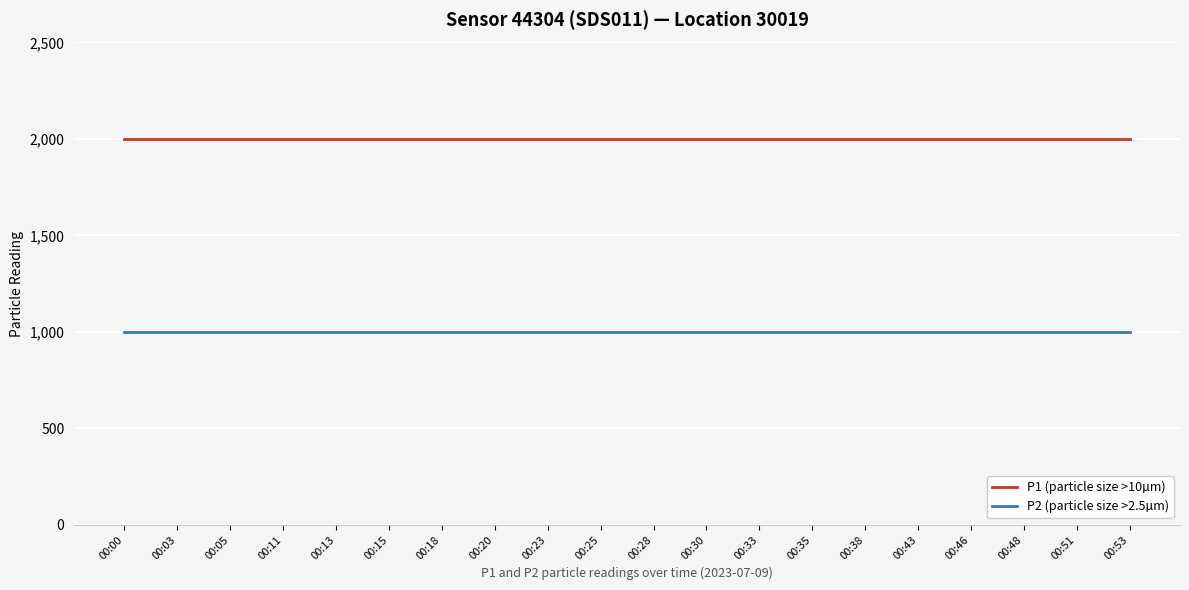

True or false: P2 (particle size >2.5µm) and P1 (particle size >10µm) cross at least once.

False